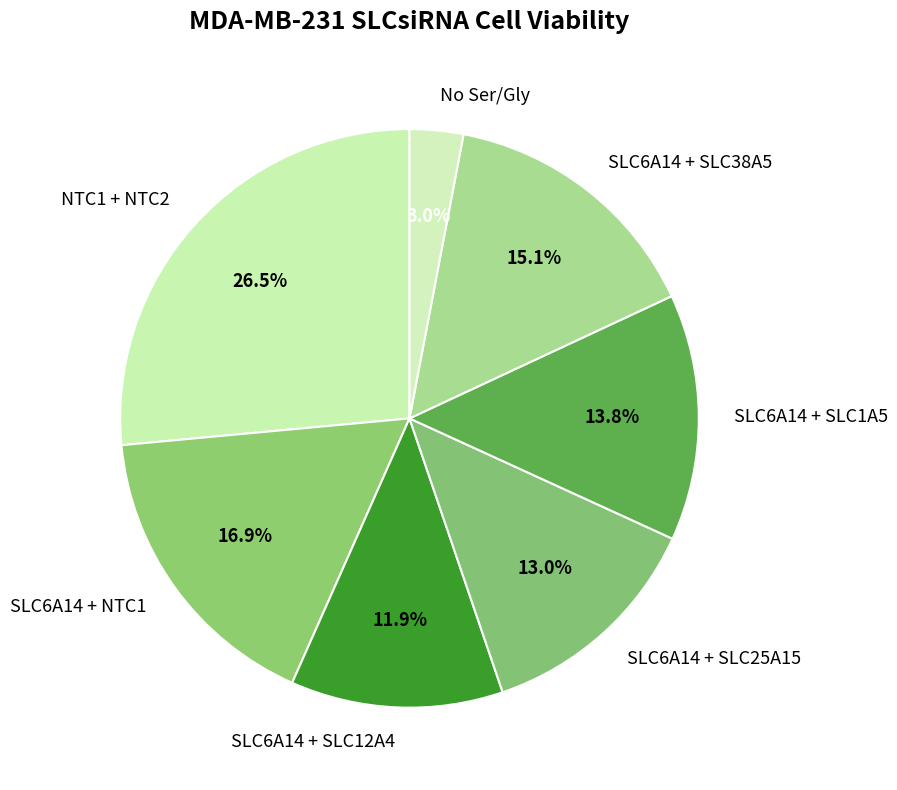

What is the largest slice in the pie chart?

NTC1 + NTC2